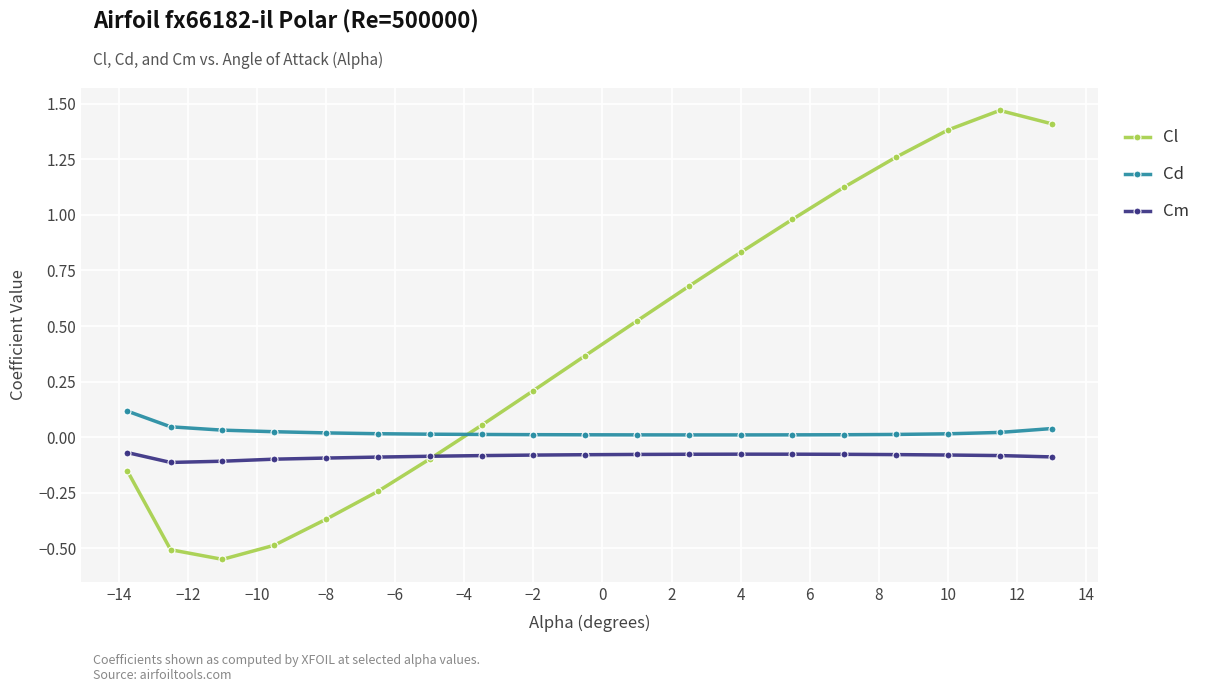

Which series has the widest spread of values?

Cl